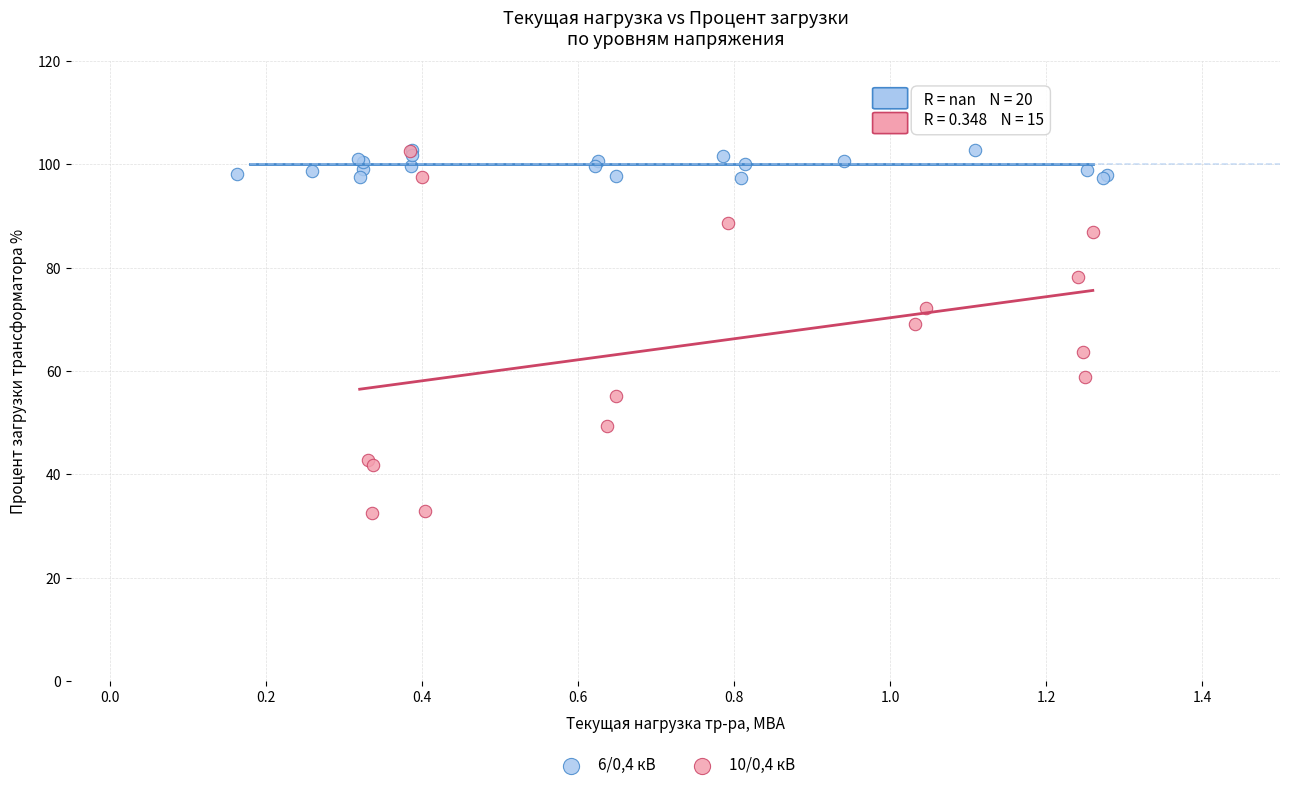

Which series has the largest Y range (max minus min)?

10/0,4 кВ